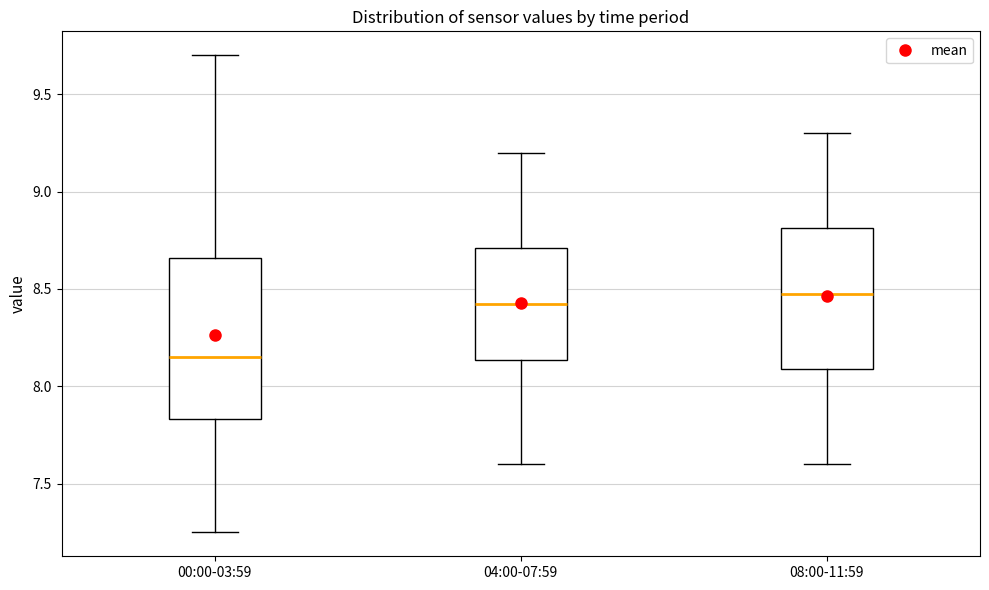

Where does the median line of the box for 08:00-11:59 sit on the y-axis? The values are not printed on the chart, so give them approximately, as read against the axis.

8.50